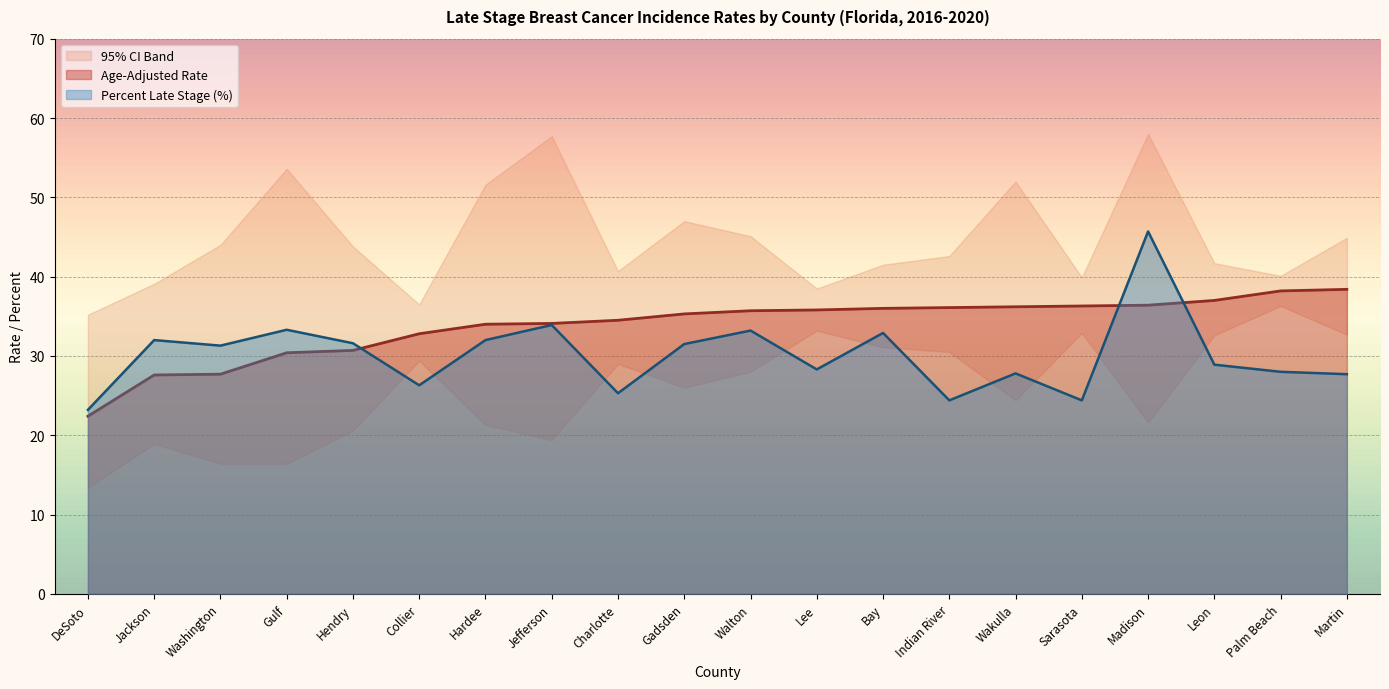

Reading right to left, what are all the values shown in this chart?

Age-Adjusted Rate: Martin=38.4	Palm Beach=38.2	Leon=37.0	Madison=36.4	Sarasota=36.3	Wakulla=36.2	Indian River=36.1	Bay=36.0	Lee=35.8	Walton=35.7	Gadsden=35.3	Charlotte=34.5	Jefferson=34.1	Hardee=34.0	Collier=32.8	Hendry=30.7	Gulf=30.4	Washington=27.7	Jackson=27.6	DeSoto=22.4
Percent Late Stage: Martin=27.7	Palm Beach=28.0	Leon=28.9	Madison=45.7	Sarasota=24.4	Wakulla=27.8	Indian River=24.4	Bay=32.9	Lee=28.3	Walton=33.2	Gadsden=31.5	Charlotte=25.3	Jefferson=33.9	Hardee=32.0	Collier=26.3	Hendry=31.6	Gulf=33.3	Washington=31.3	Jackson=32.0	DeSoto=23.2